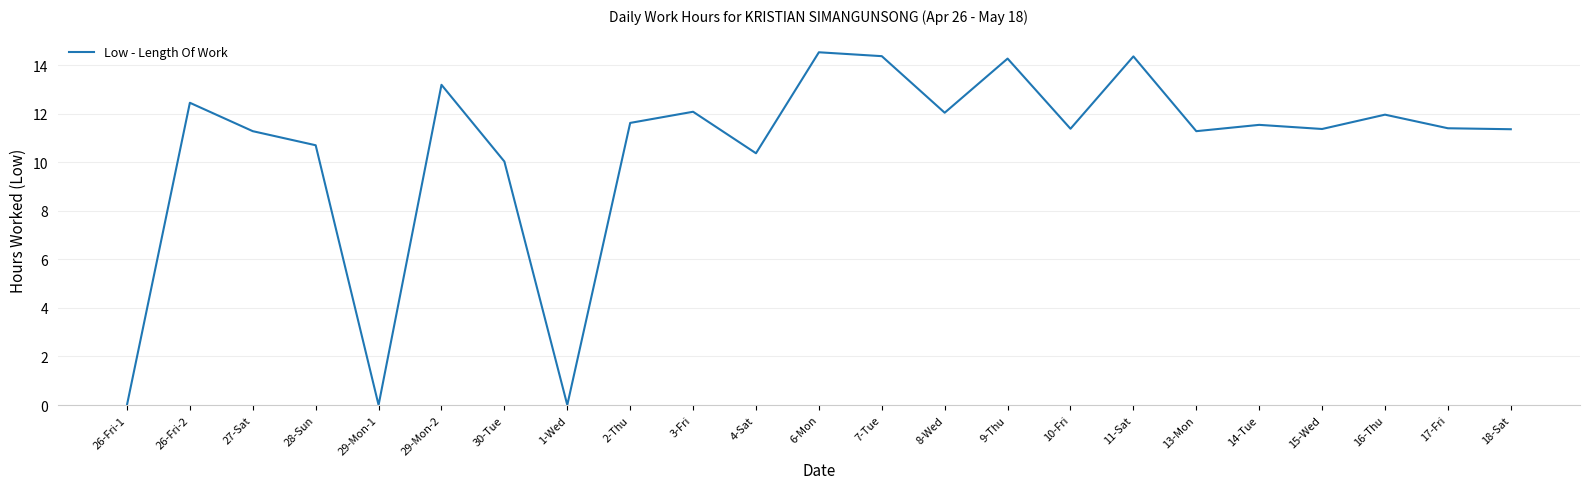

How many lines are shown in the chart?

1